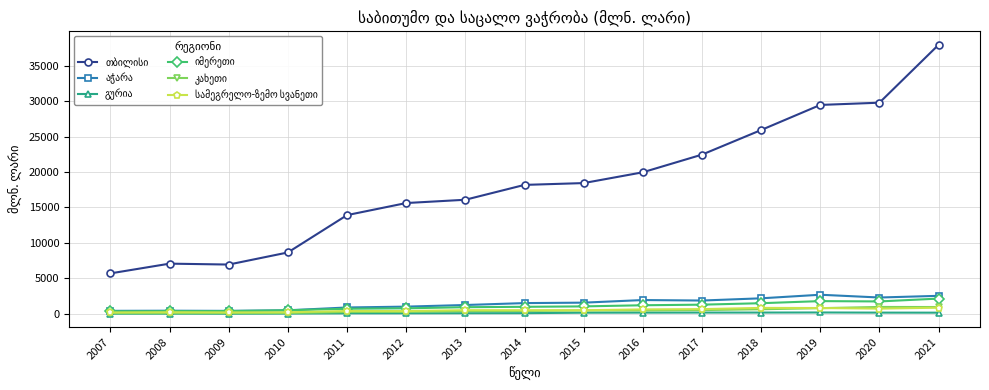

At which category is the sum across all series the highest?

2021